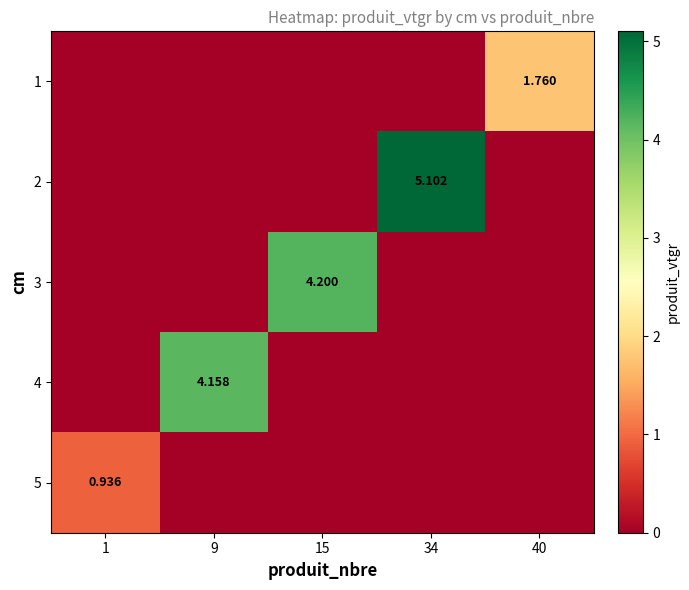

The value of 1 at 34 is 0.0. True or false?

True